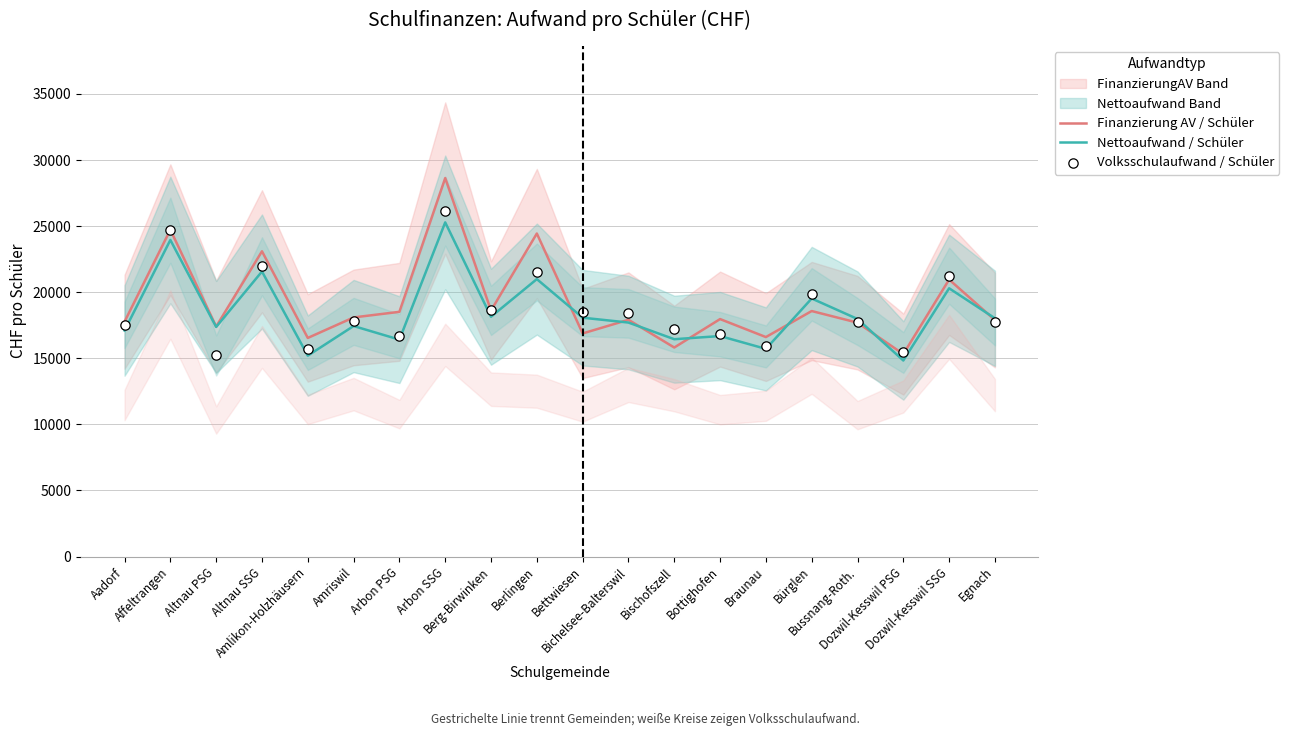

Which series contains the lowest Y value?

Nettoaufwand / Schüler